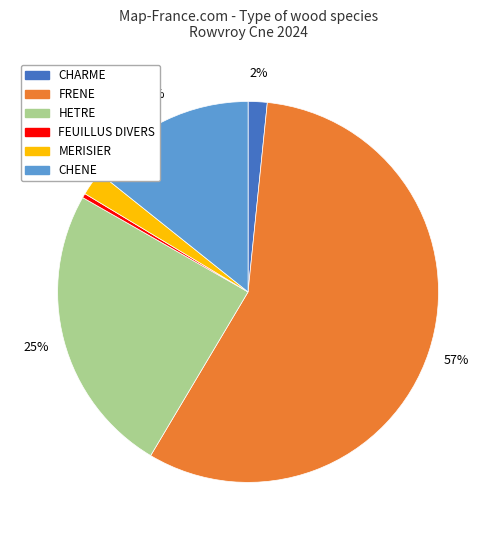

To the nearest percent, what portion does CHENE represent?

14%